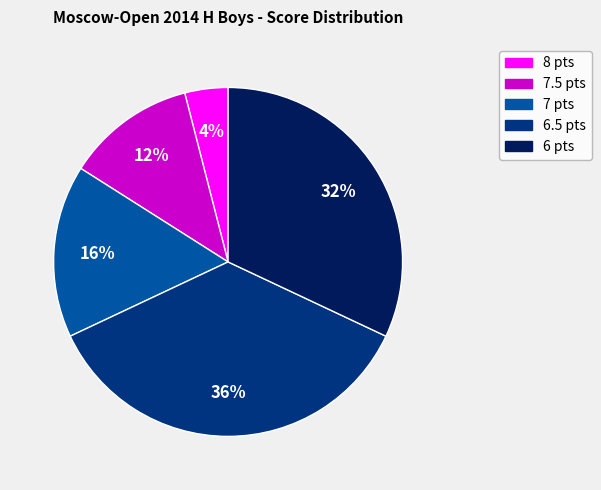

How many slices are in this pie chart?

5